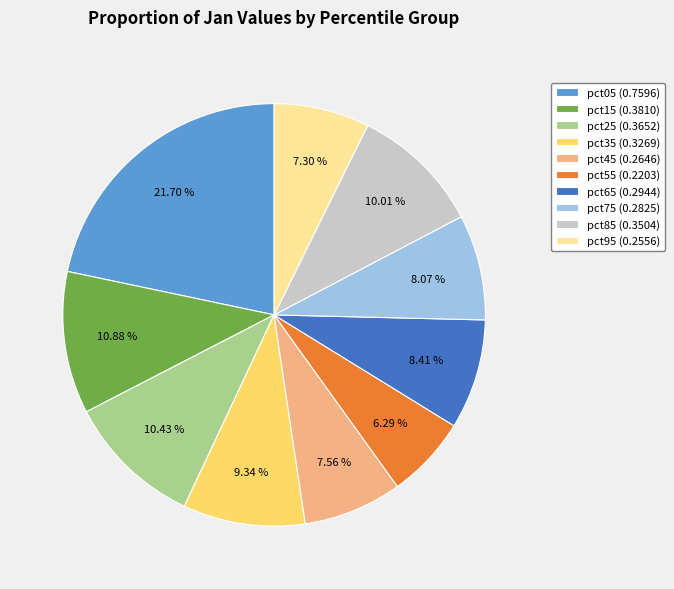

To the nearest percent, what is the combined percentage of pct35 and pct65?

18%